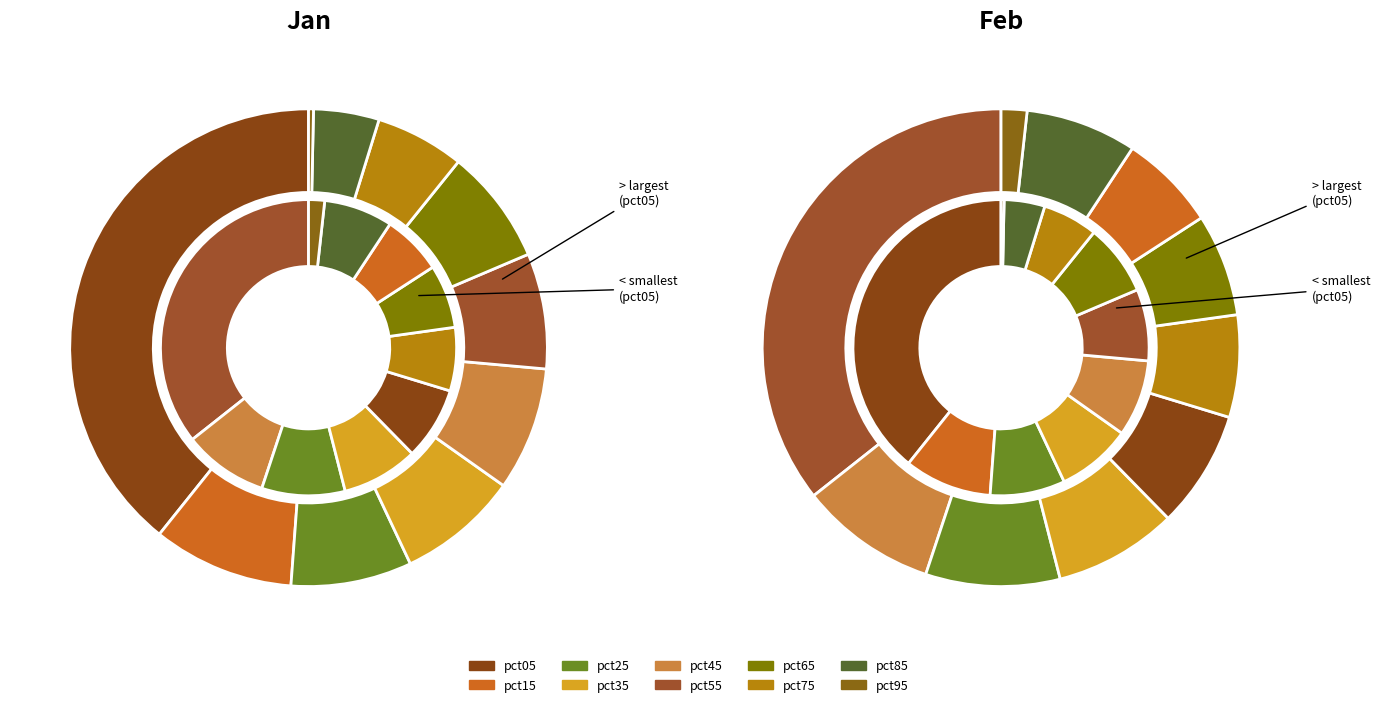

To the nearest percent, what is the combined percentage of pct35 and pct45?

16%